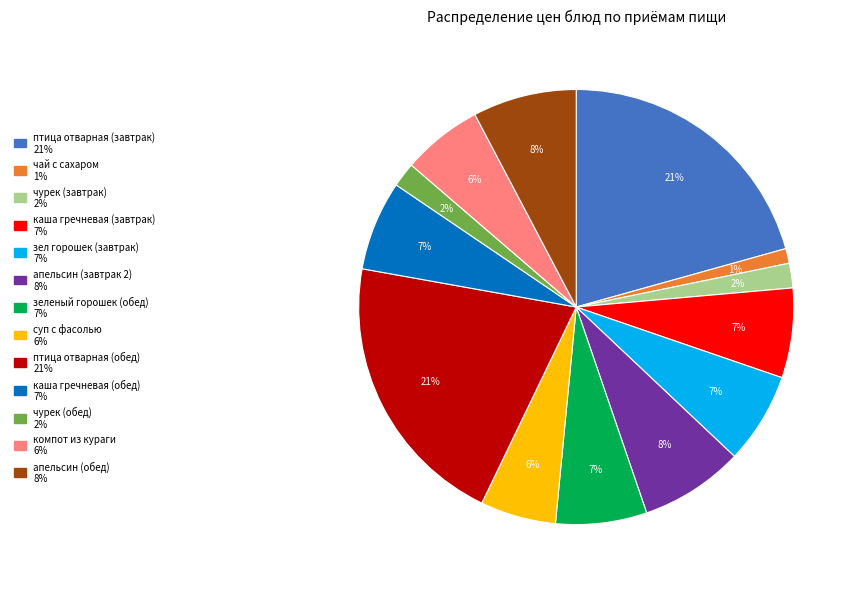

Combined, do чай с сахаром and апельсин (завтрак 2) account for over 50%?

No